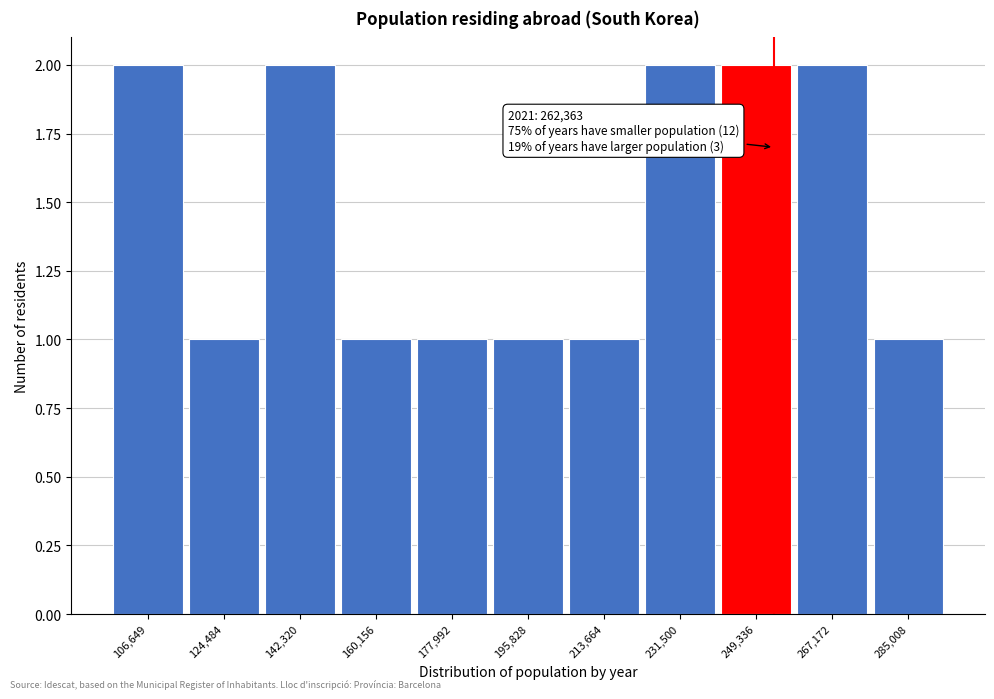

Reading right to left, transcribe all the data shown in this chart.

285,008=1	267,172=2	249,336=2	231,500=2	213,664=1	195,828=1	177,992=1	160,156=1	142,320=2	124,484=1	106,649=2